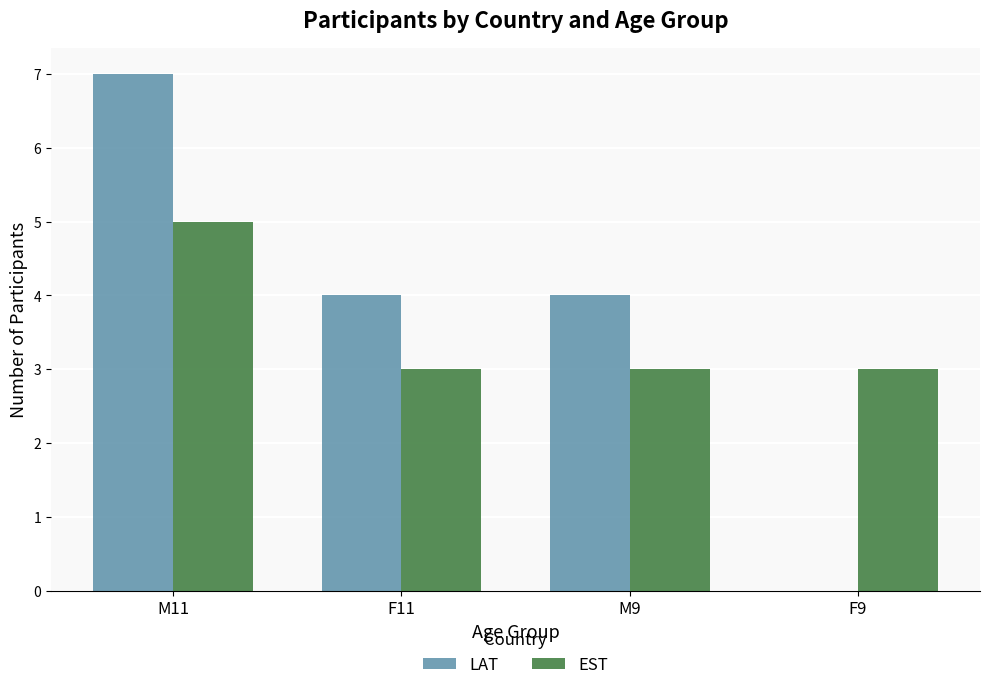

What is the greatest value displayed?

7